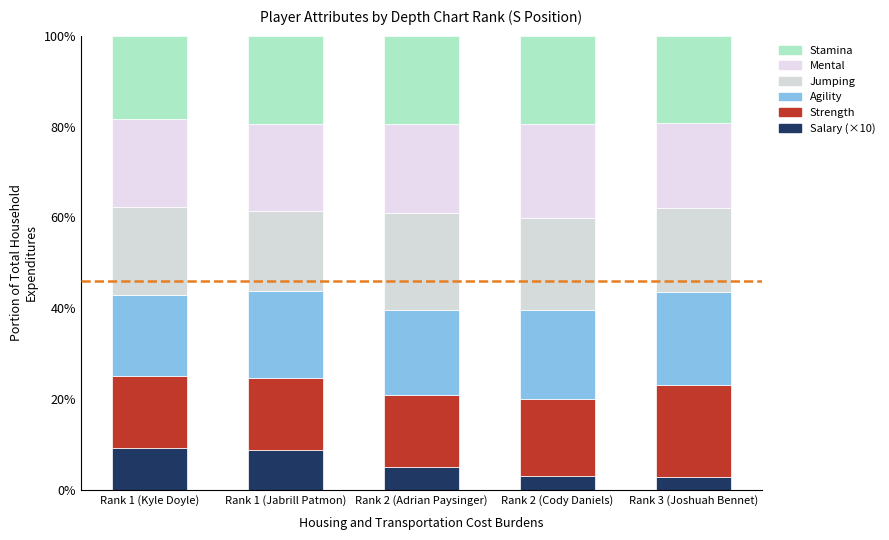

The value of Mental at Rank 2 (Adrian Paysinger) is 4.1. True or false?

False